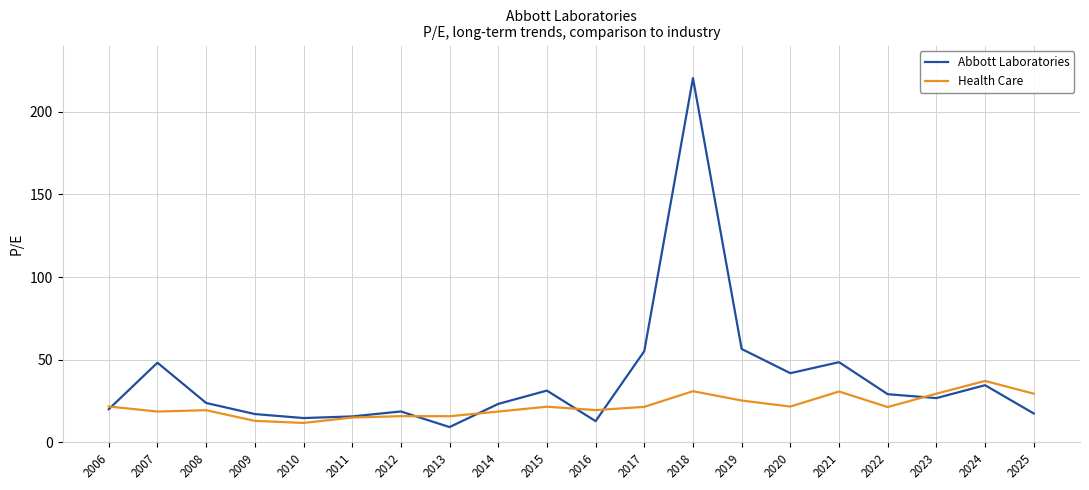

The value of Abbott Laboratories at 2019 is 56.5. True or false?

True